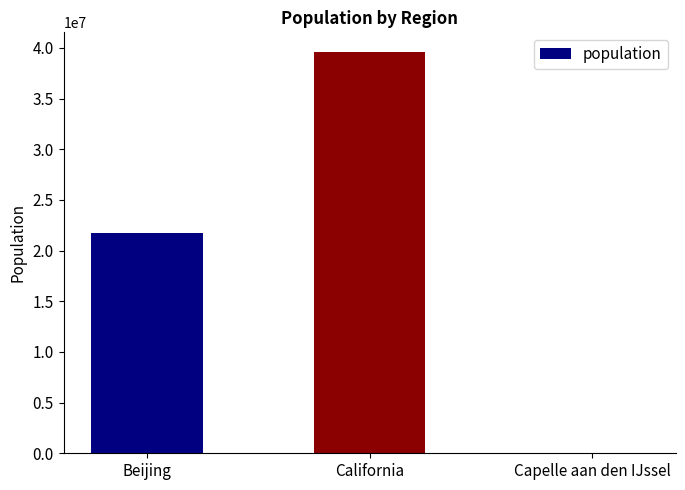

The chart shows a value of 21700000 at Beijing. True or false?

True